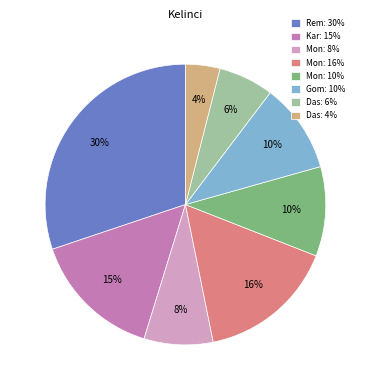

To the nearest percent, what percentage of the pie is Mon: 8%?

8%